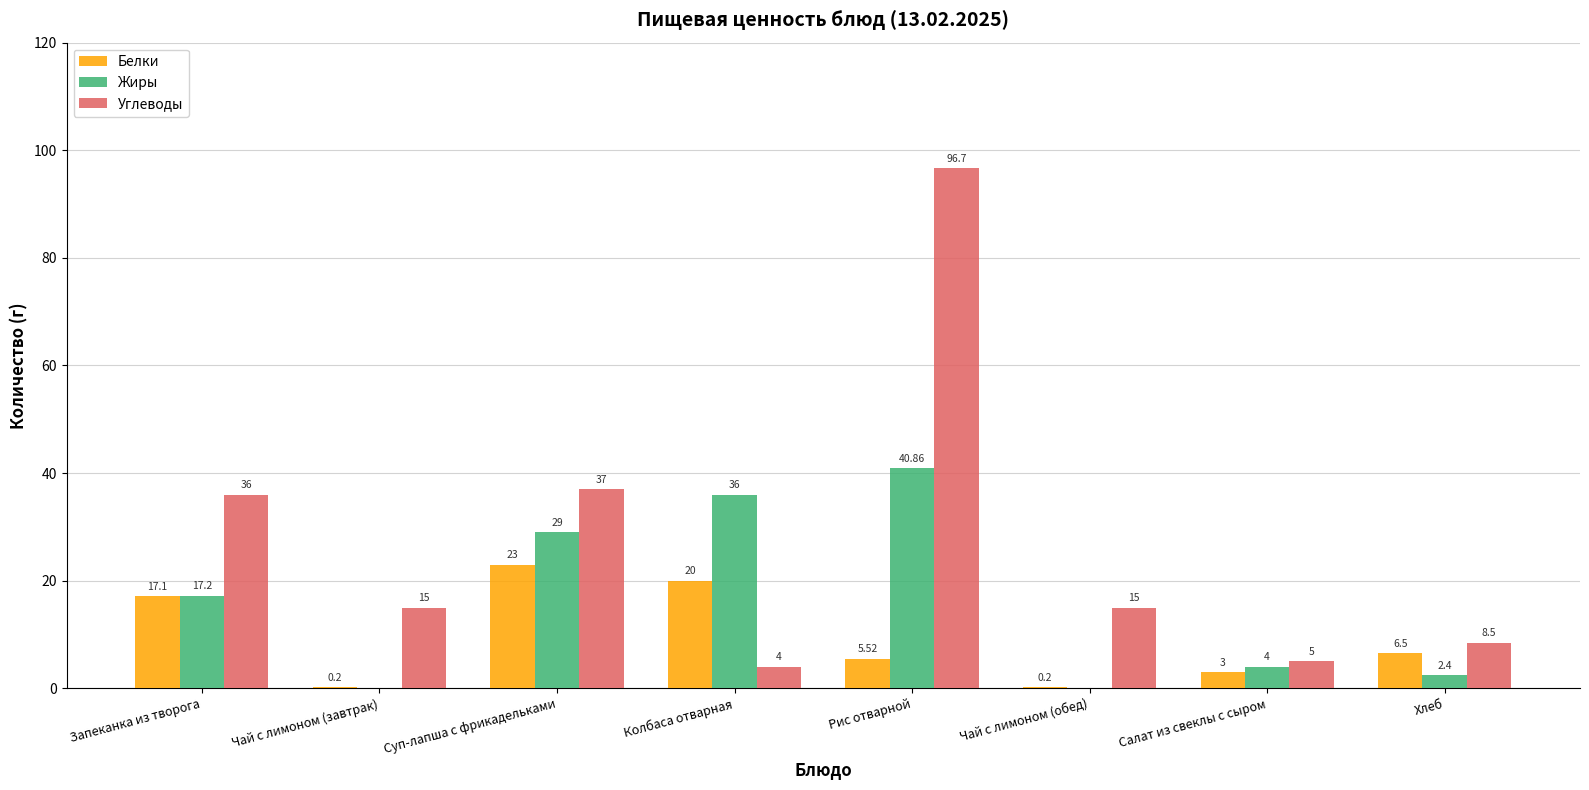

Are the bars grouped side by side (vs. stacked)?

Yes